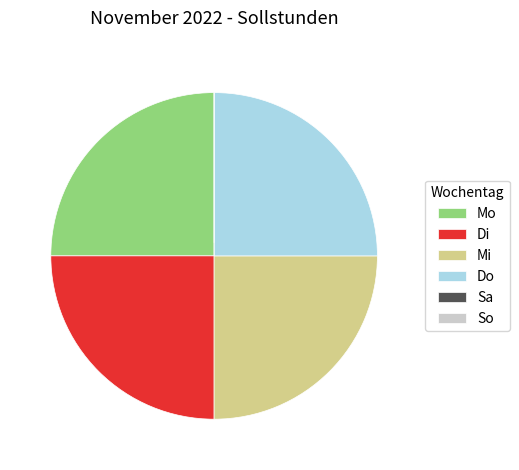

What is the ratio of the value at Mi to the value at Mo?

1.0